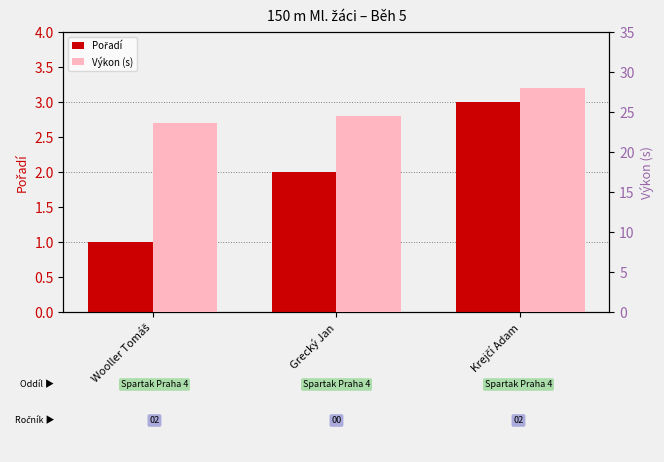

What is the minimum value shown in the chart?

1.0